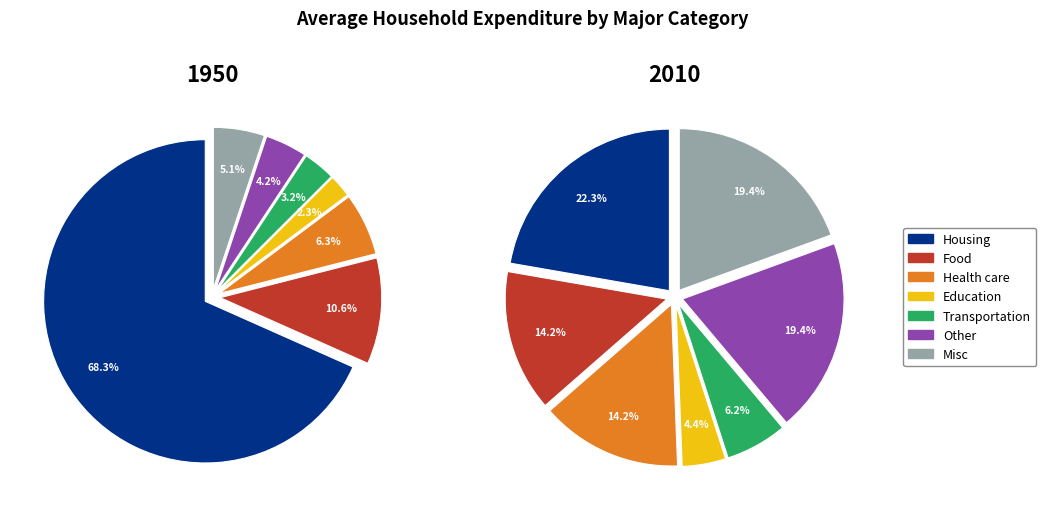

To the nearest percent, what is the difference between the S1C and S1D slice percentages?

4%